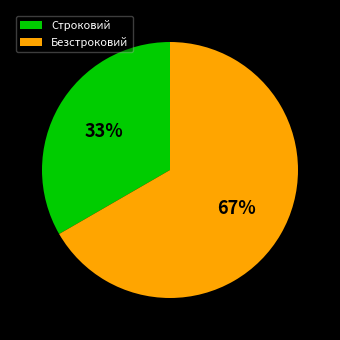

How many slices are in this pie chart?

2